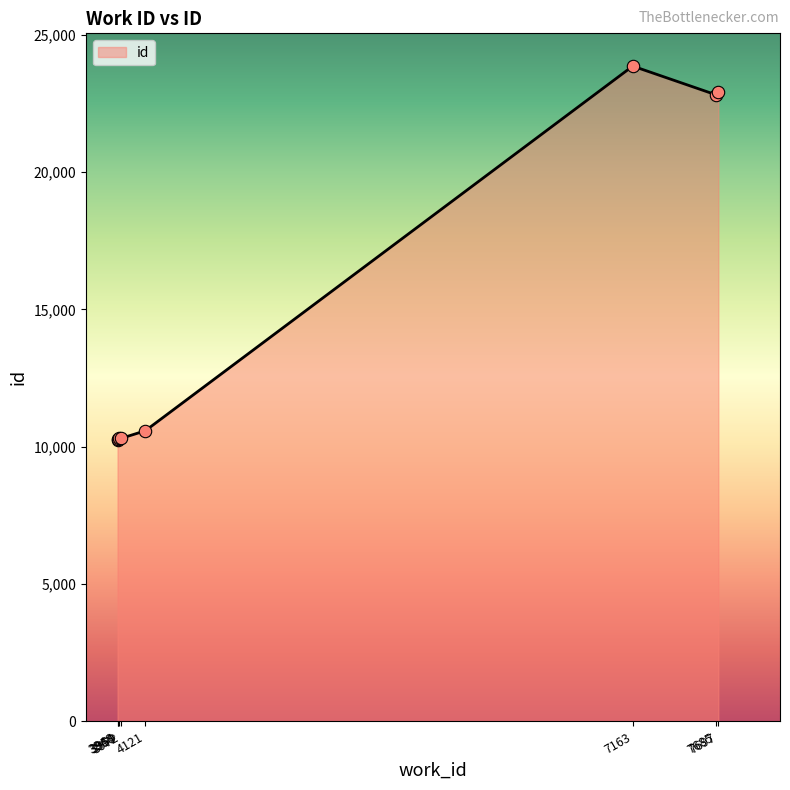

Approximately how many times larger is the value at 3972 compared to 7685?

0.5